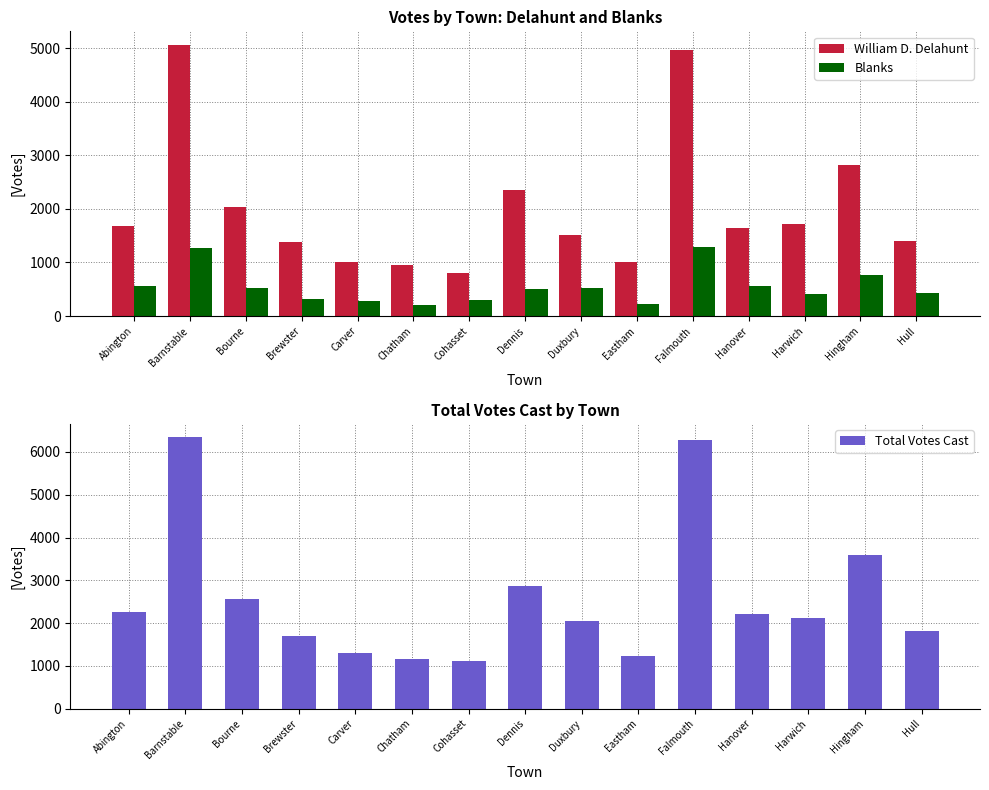

What is the maximum value for William D. Delahunt?

5060